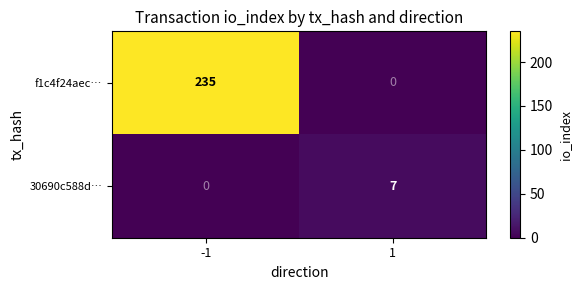

At which category is the sum across all series the highest?

-1